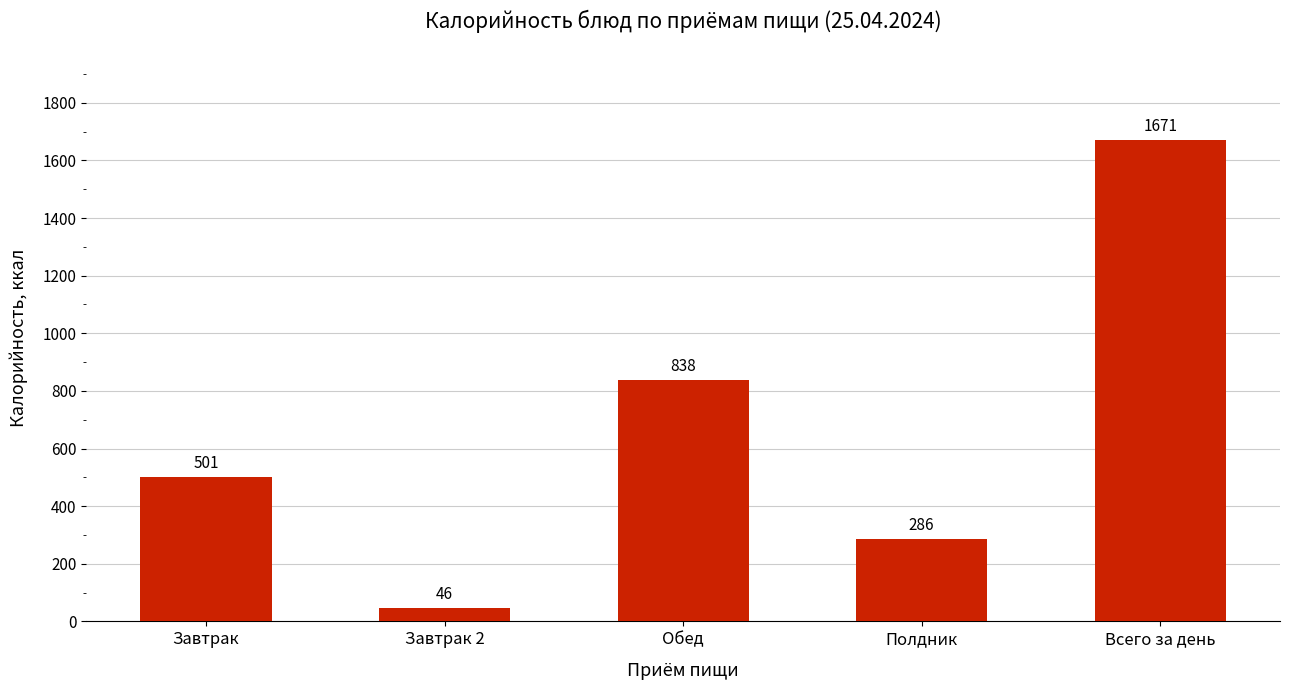

How many categories are shown in the chart?

5